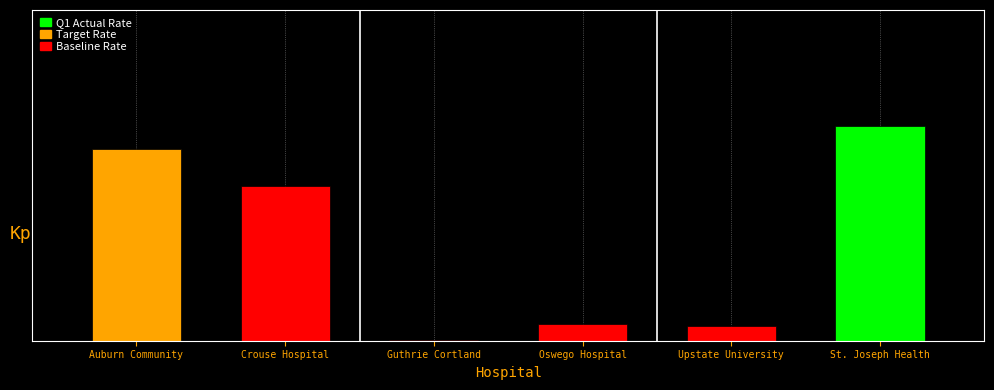

Reading left to right, extract all data points from this chart.

69.4	56.2	0.2	6.2	5.4	77.7